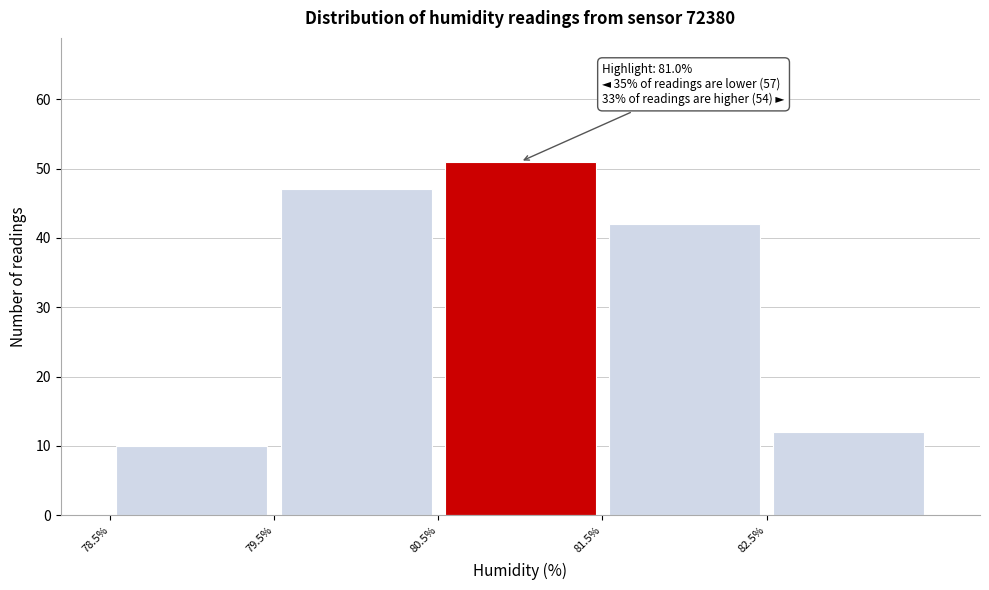

Over which range of the x-axis is the bar tallest?

80.5 to 81.5